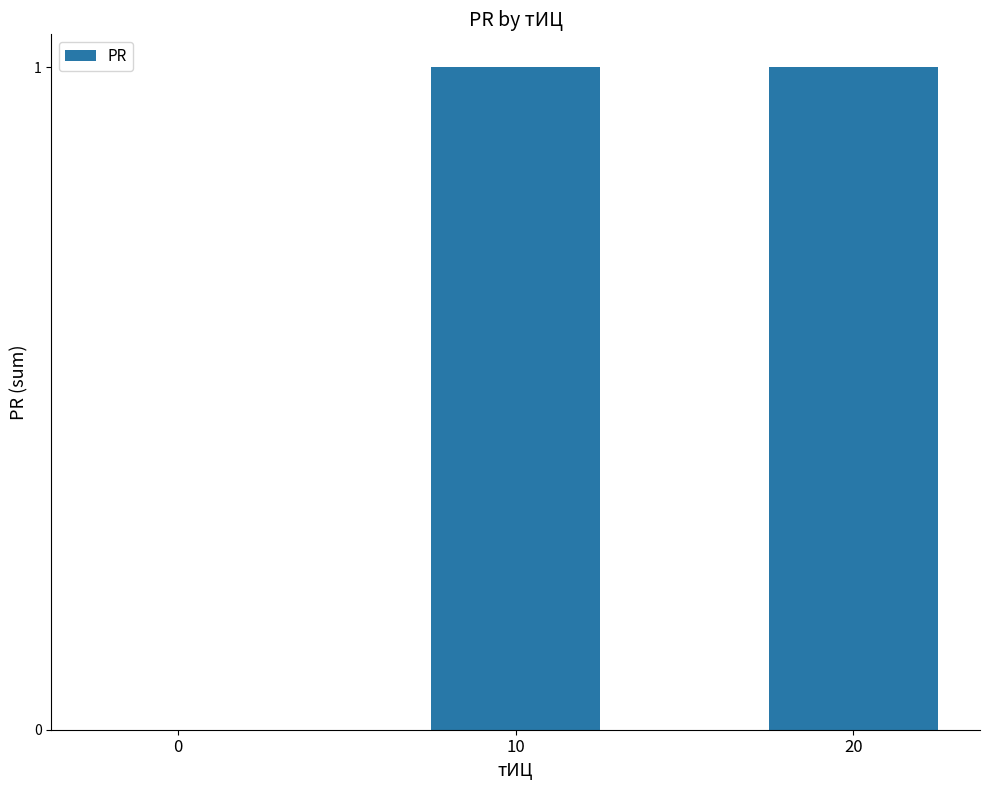

Between 10 and 0, which is larger?

10